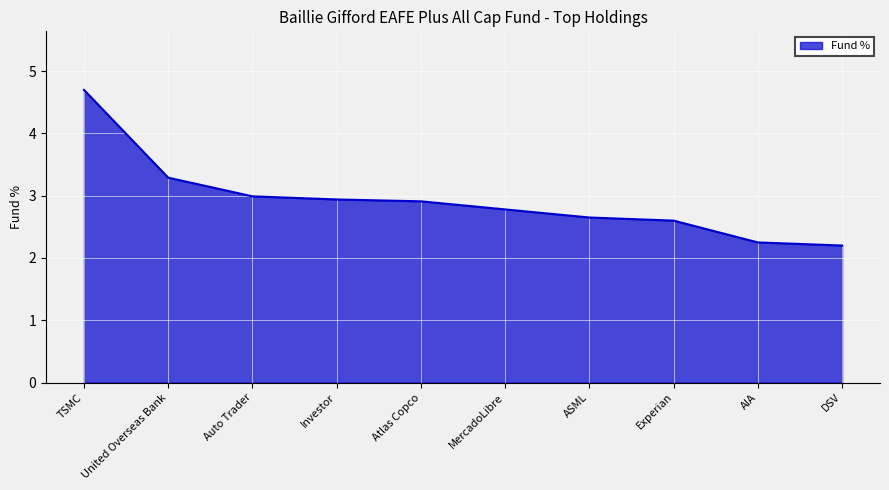

How many series are shown in this chart?

1